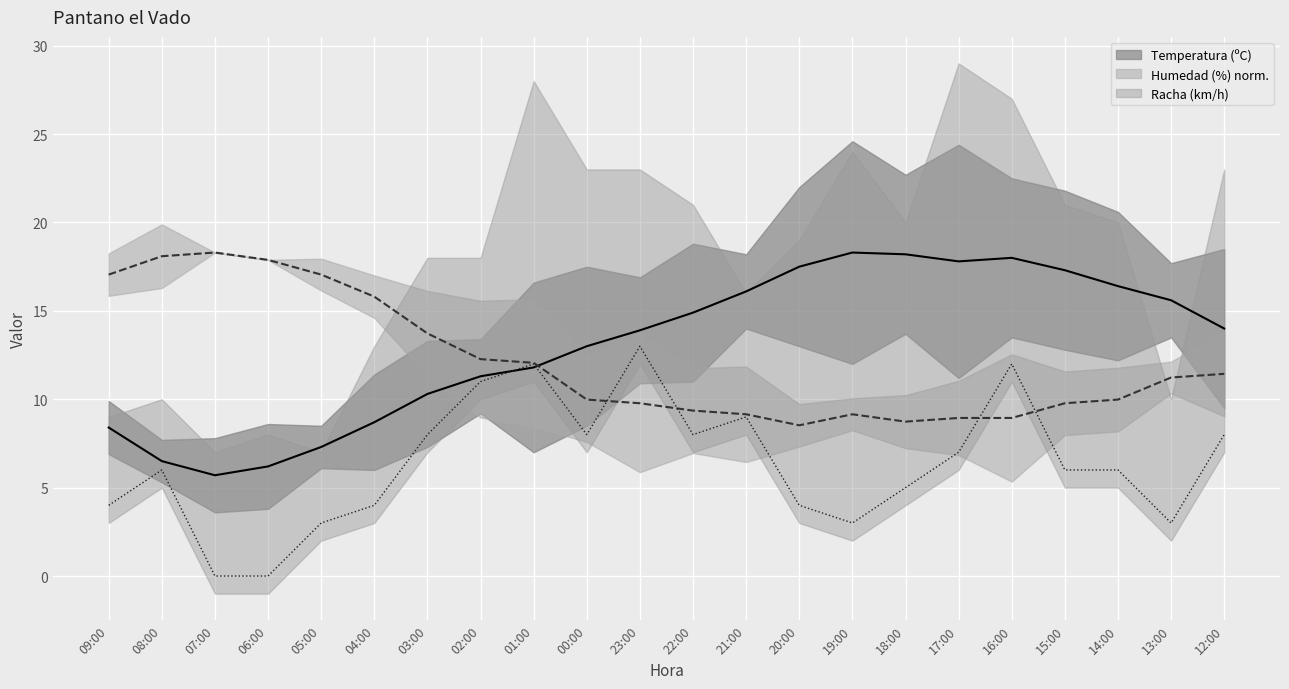

What is the difference between the second highest and second lowest values in the Temperatura (ºC) series?

12.0